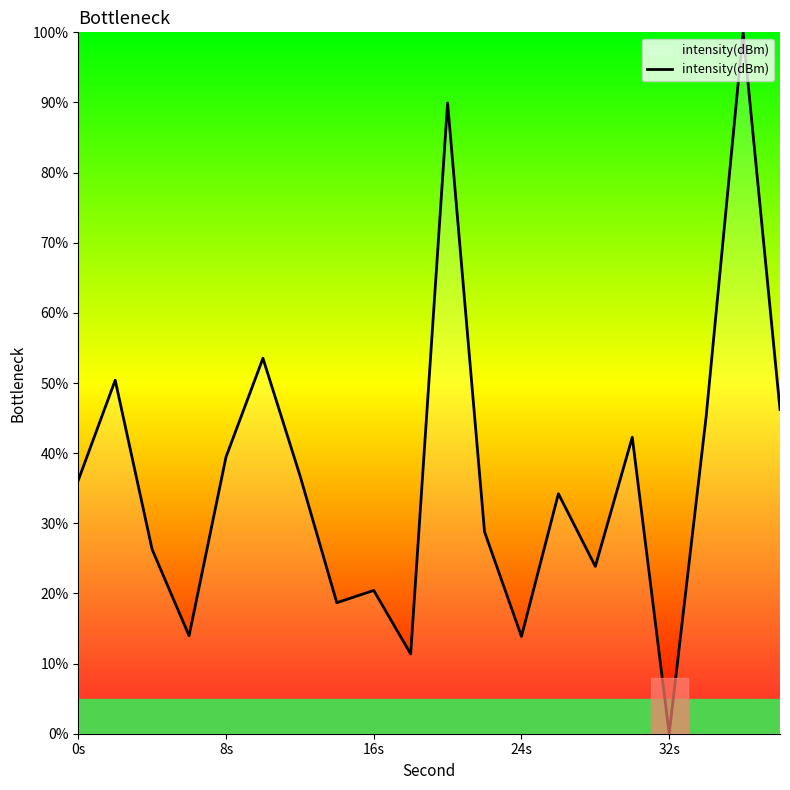

What is the difference between the maximum and minimum values?

100.0